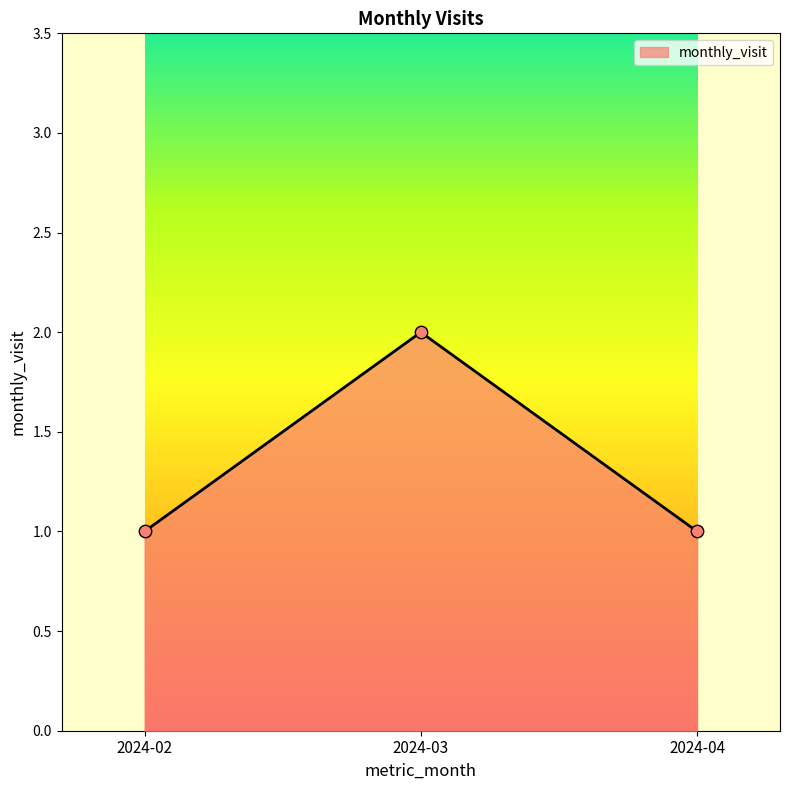

Which has a higher value, 2024-04 or 2024-03?

2024-03